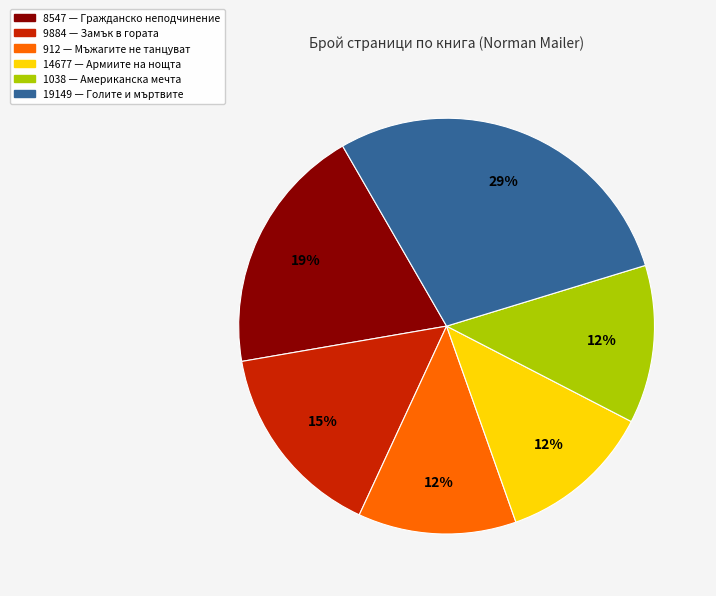

To the nearest percent, what portion does 8547 represent?

19%